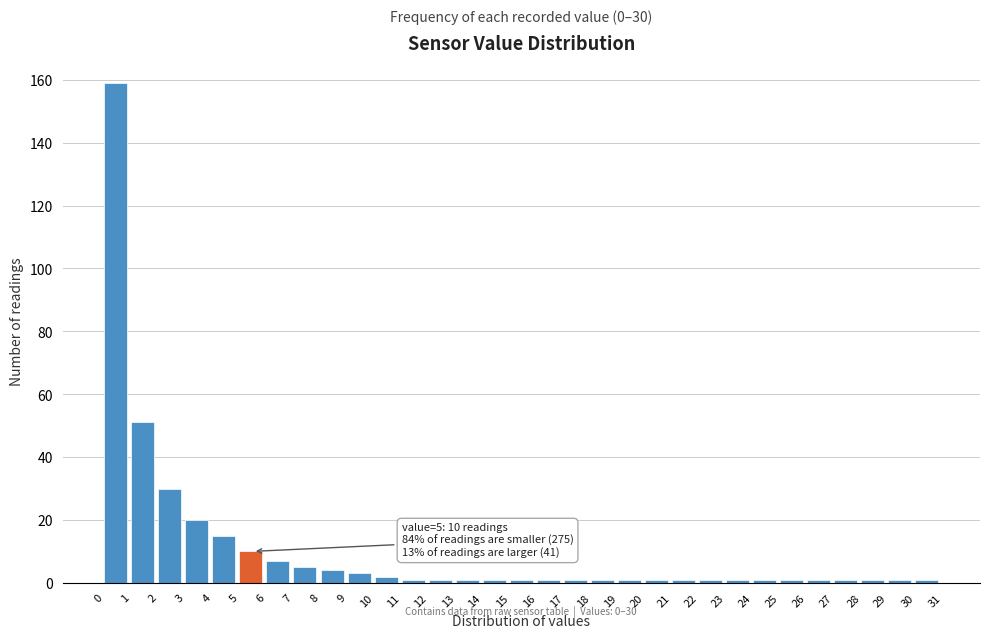

Over which range of the x-axis is the bar tallest?

0 to 1